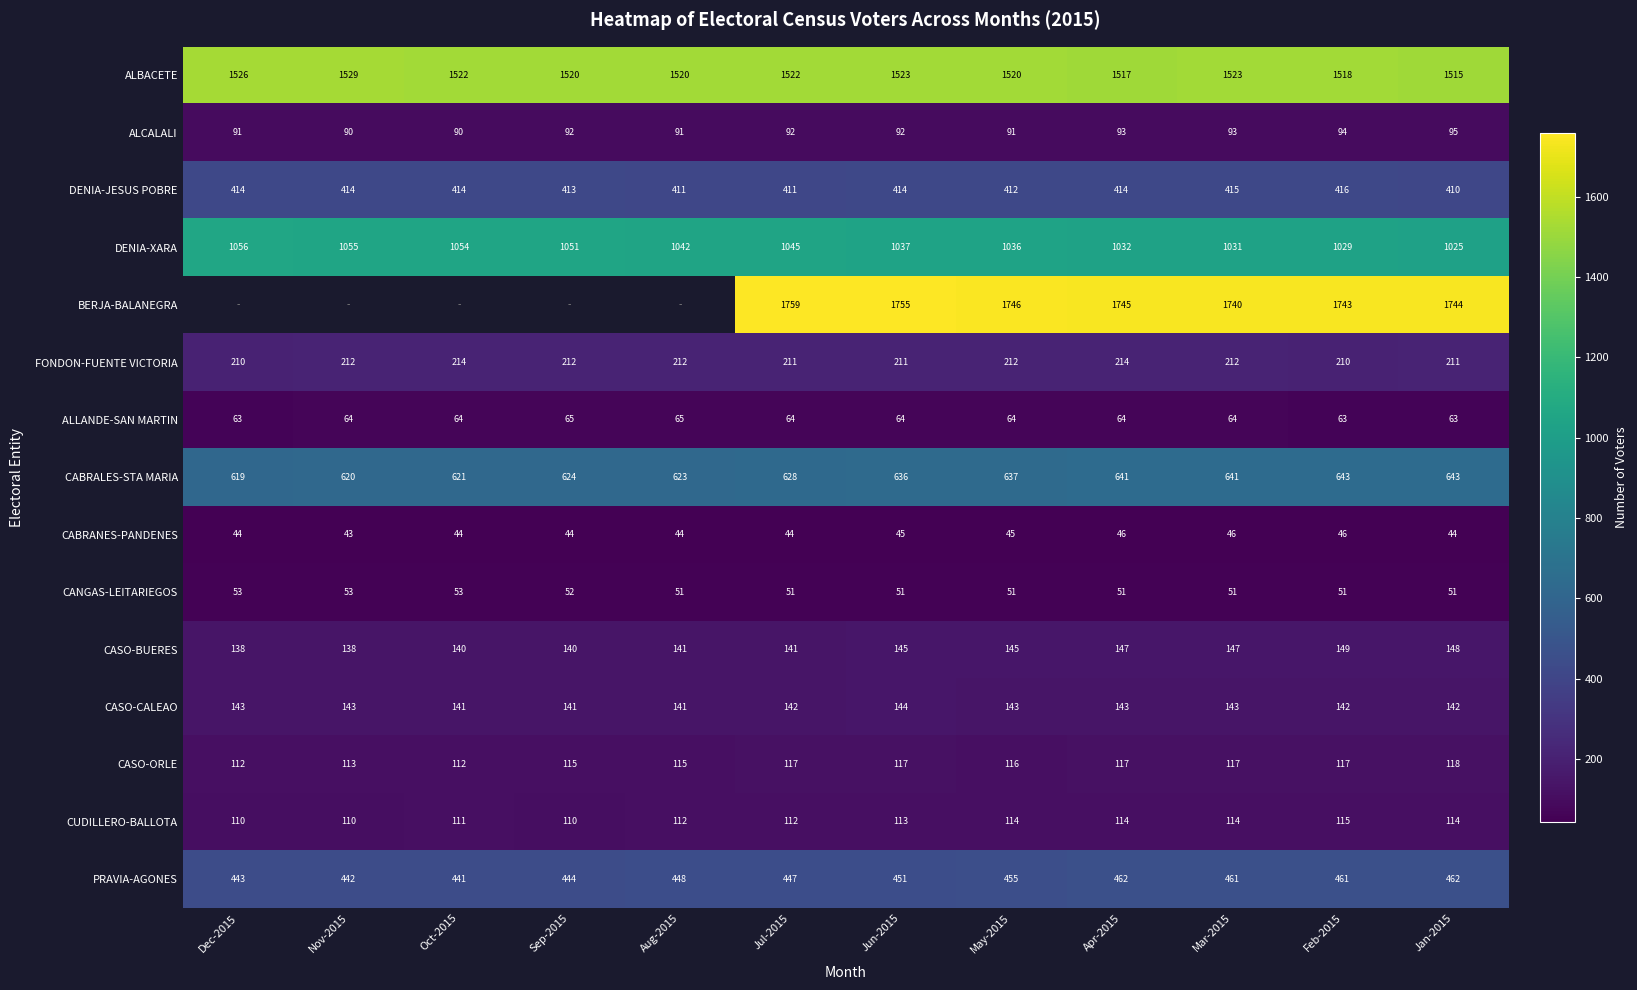

Which has a higher value, Oct-2015 or May-2015?

Oct-2015